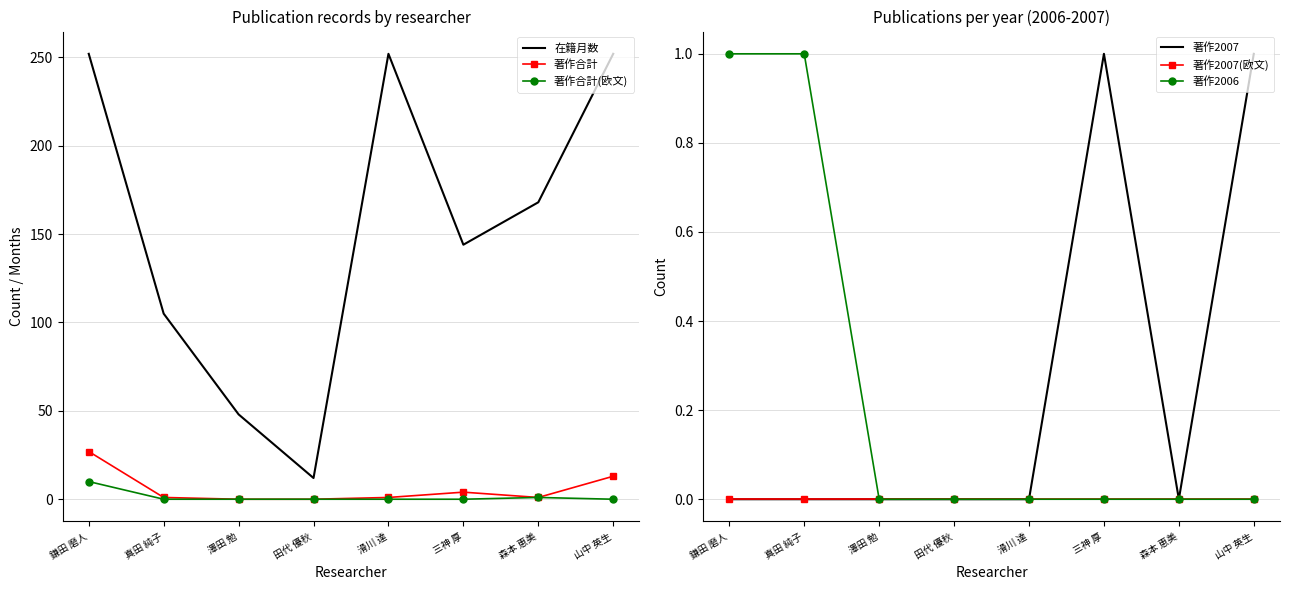

Which has a higher value, 鎌田 磨人 or 田代 優秋?

鎌田 磨人